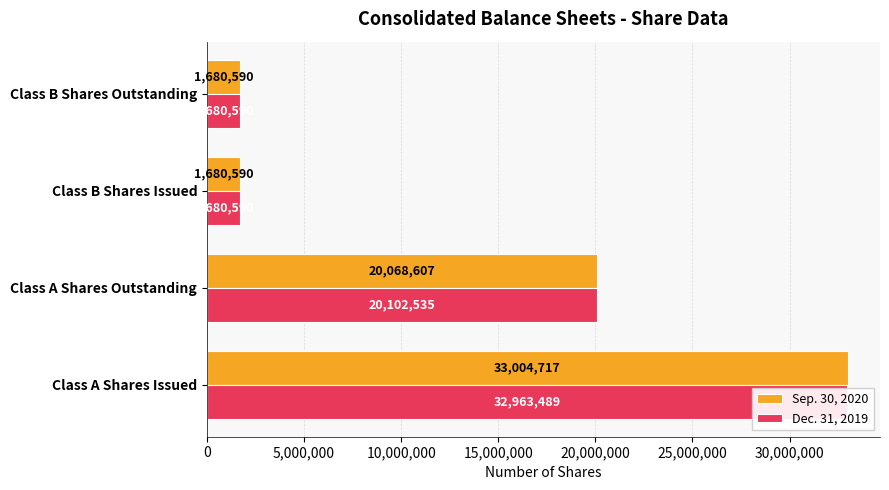

How many values in the Dec. 31, 2019 series exceed 20102535?

1